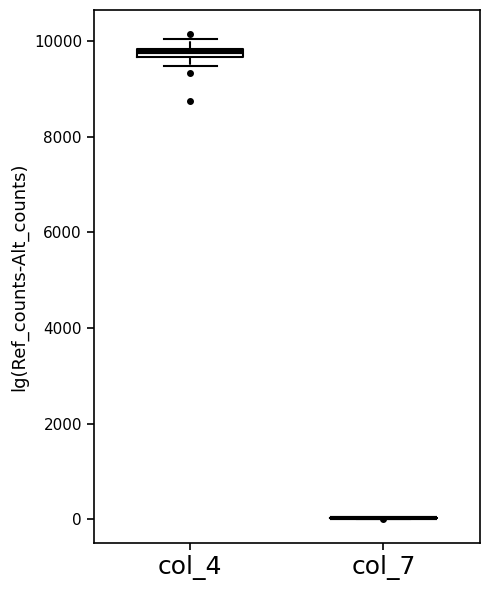

Where is the lower edge of the box for col_4 on the y-axis? The values are not printed on the chart, so give them approximately, as read against the axis.

9600